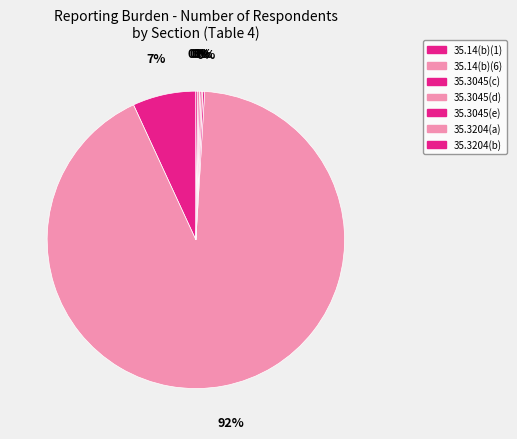

What is the largest slice in the pie chart?

35.14(b)(6)